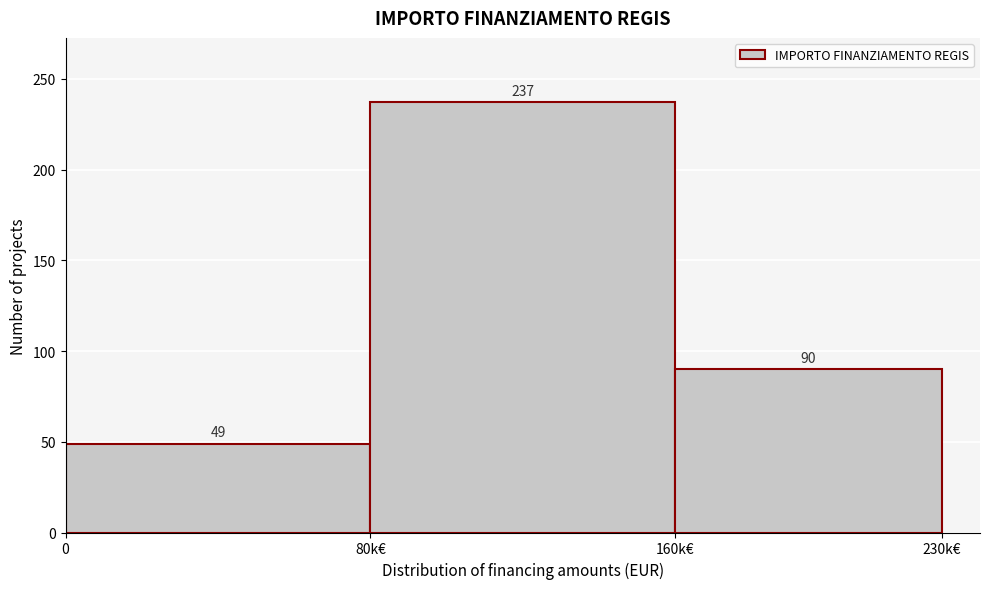

Reading left to right, list all the values displayed in this chart.

49	237	90